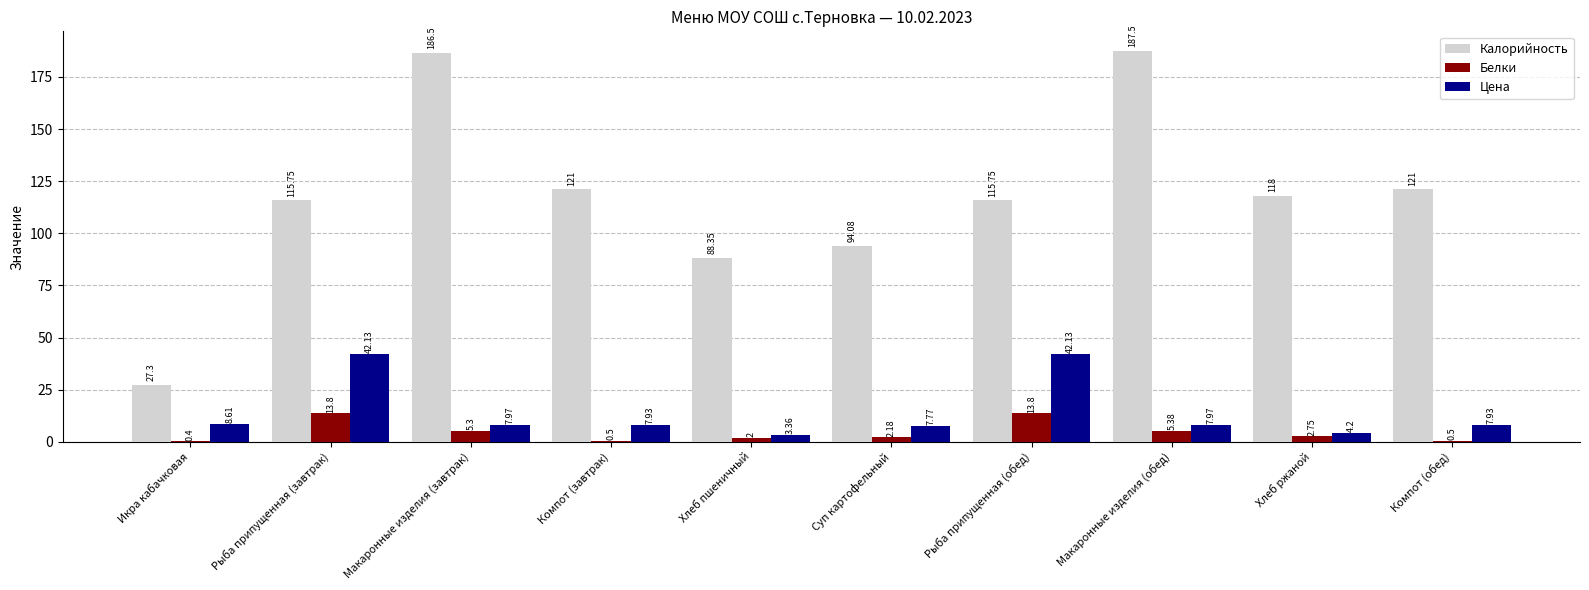

True or false: Белки has a value of 7.0 at Рыба припущенная (обед).

False